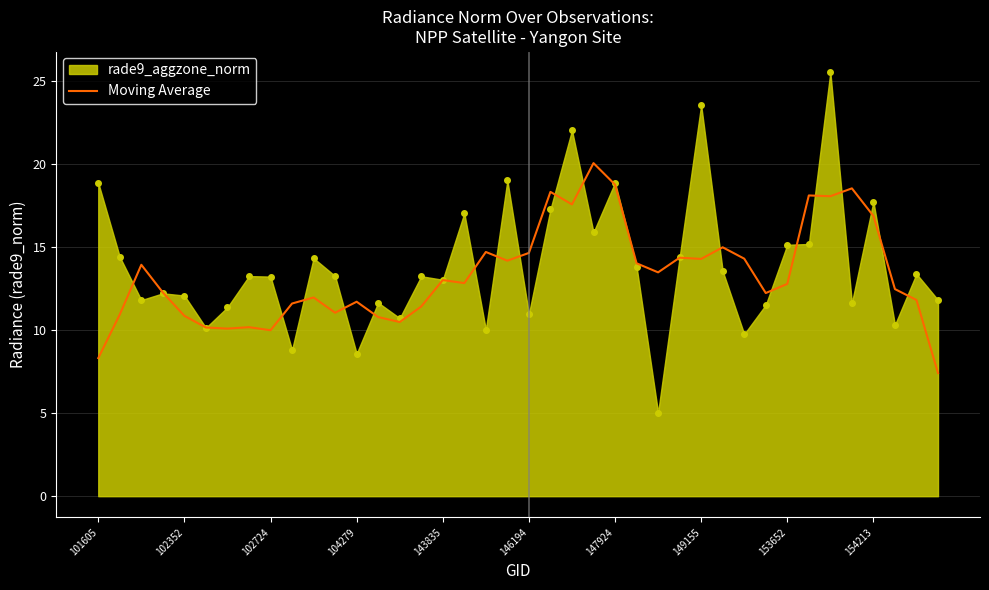

What is the highest value of the Moving Average series?

20.0